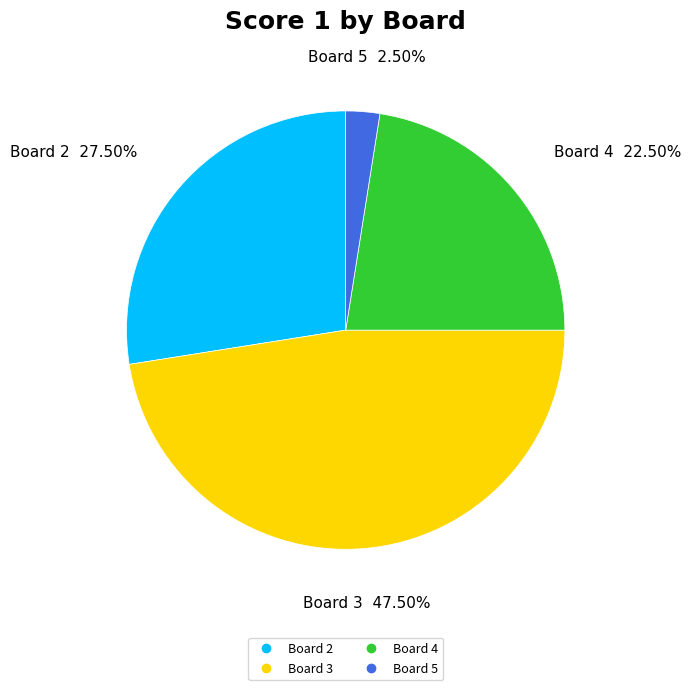

Does any single category account for the majority?

No